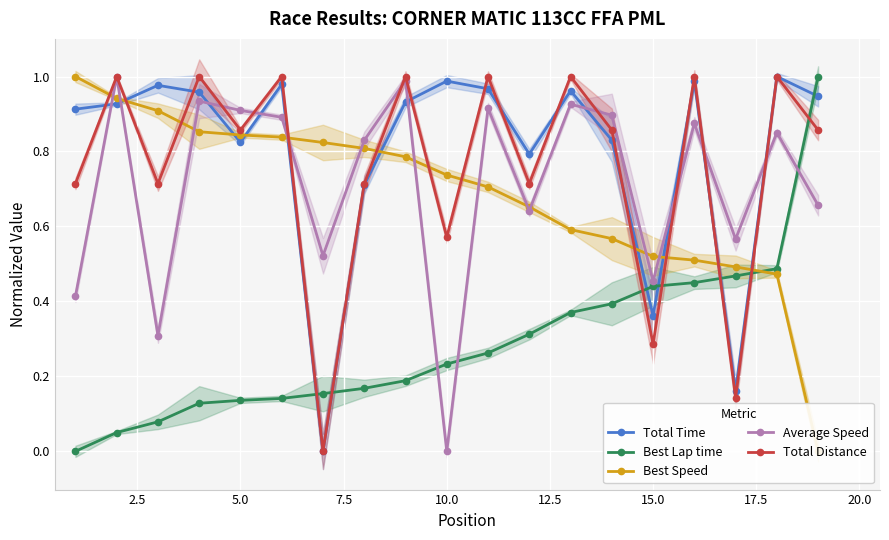

Which series has the largest total across all categories?

Total Time